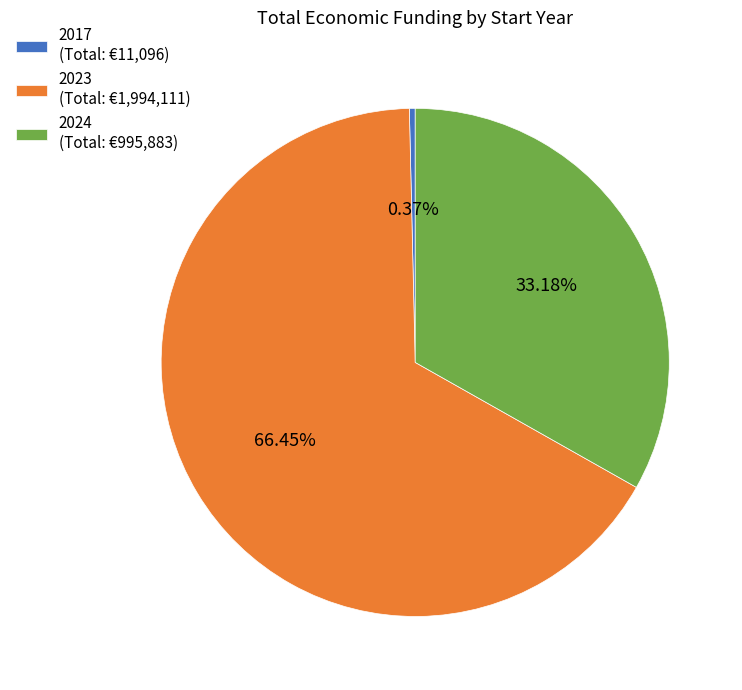

Is there any slice that represents more than half of the pie?

Yes